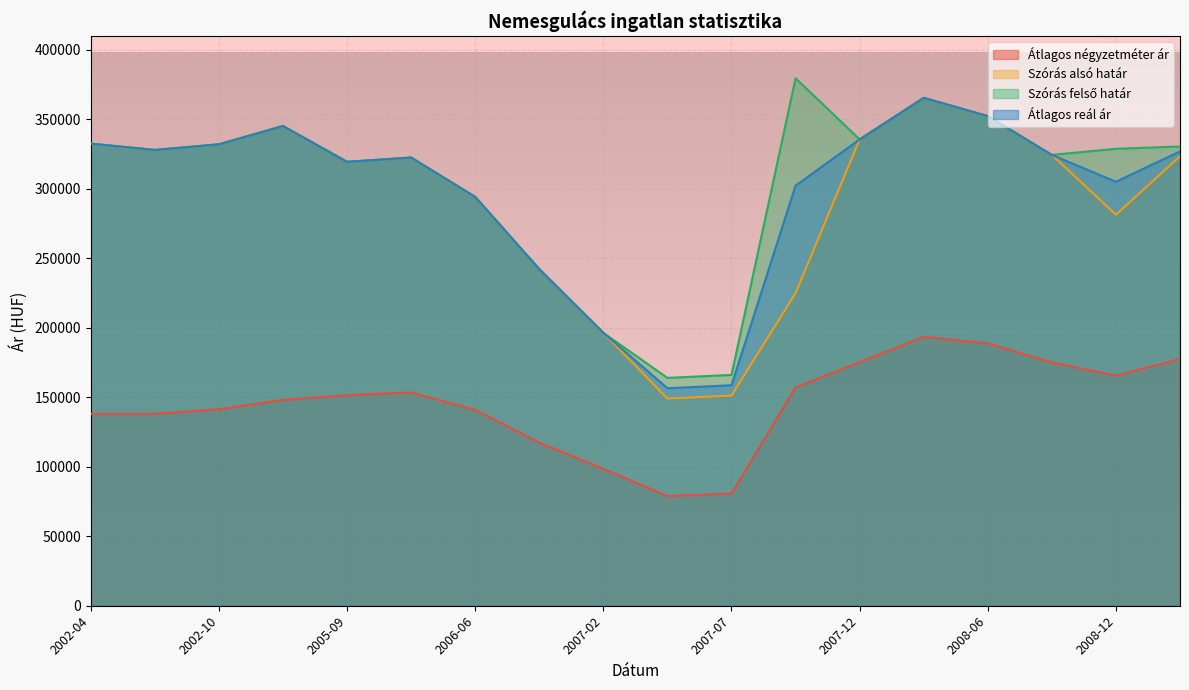

What is the maximum value shown in the chart?

379670